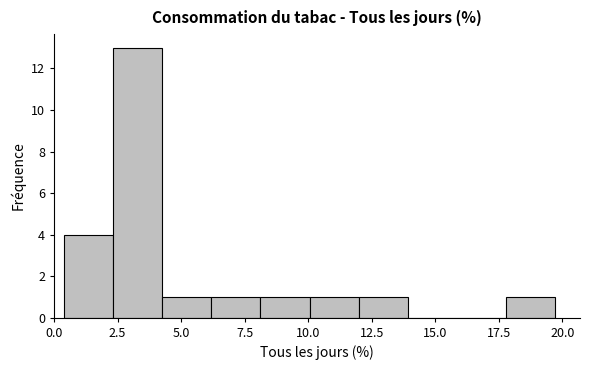

Around what value on the x-axis is the tallest bar? Give the approximate position of its centre, as read against the axis.

3.5